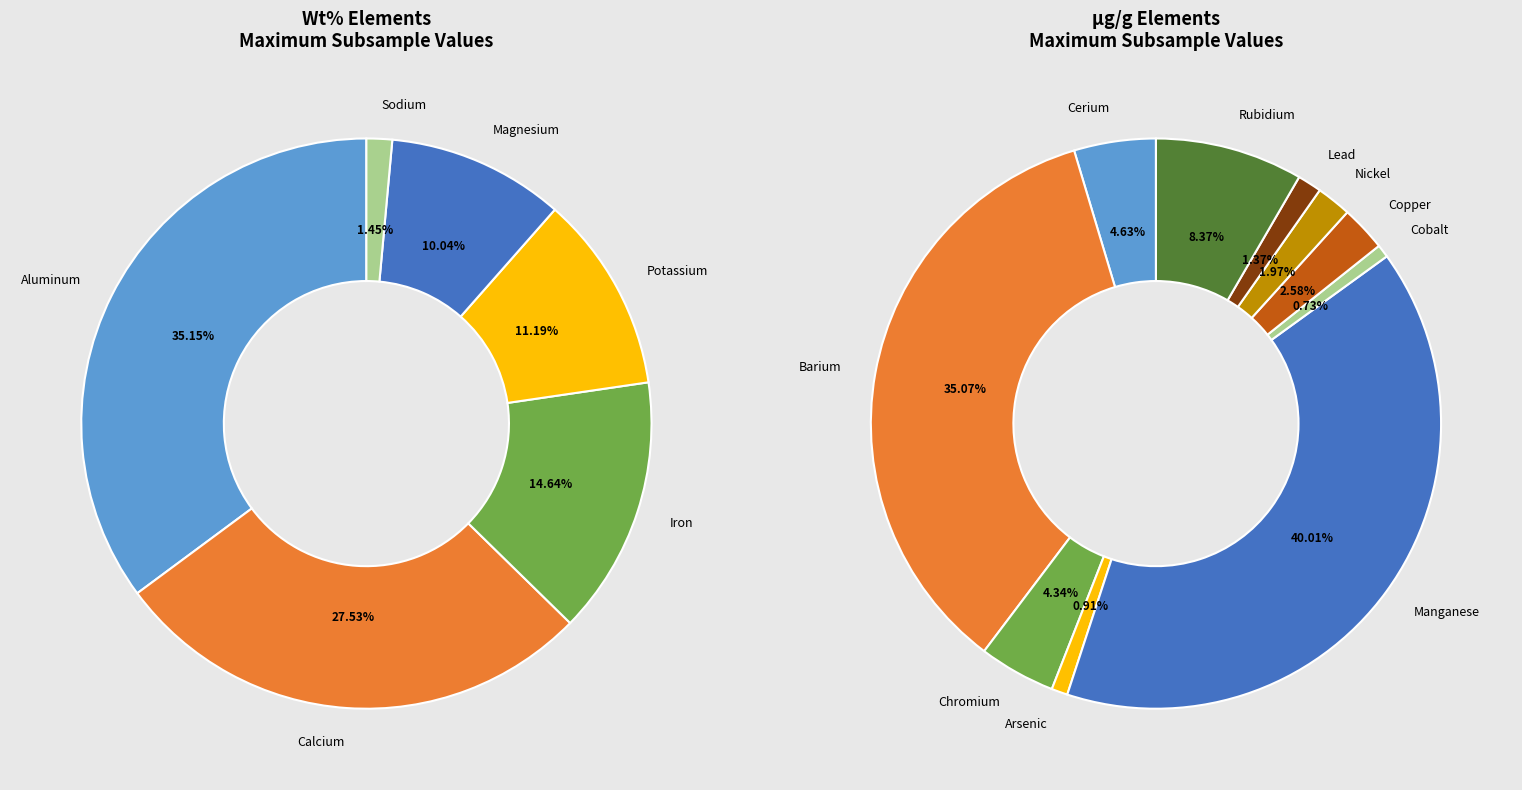

Combined, do Aluminum and Cerium account for over 50%?

No